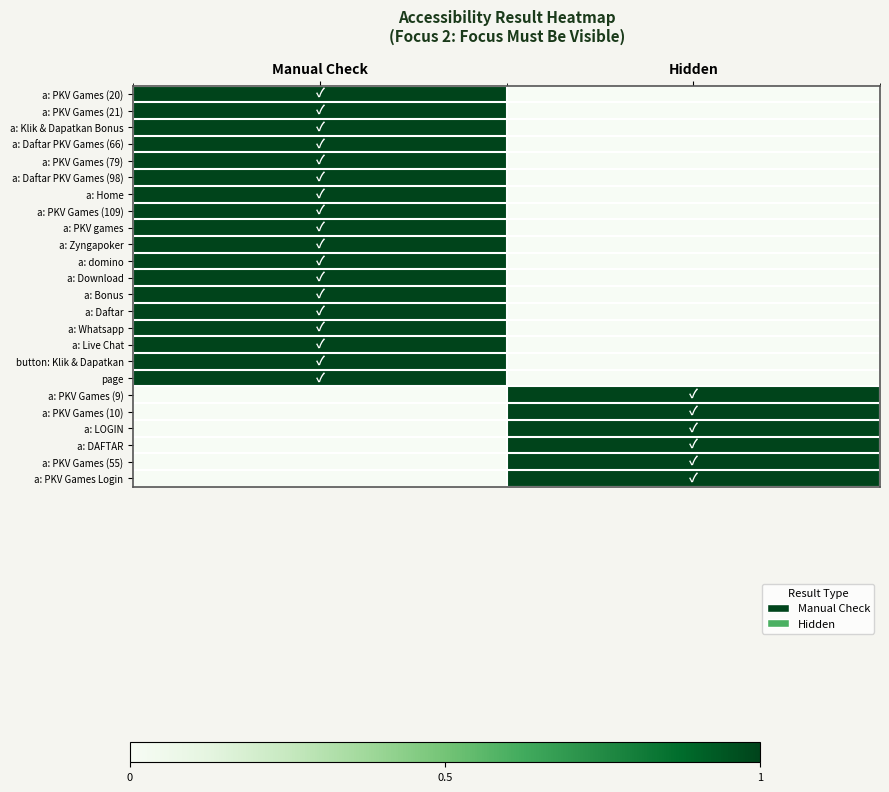

Reading right to left, extract all data points from this chart.

a: PKV Games (20): Hidden=0	Manual Check=1
a: PKV Games (21): Hidden=0	Manual Check=1
a: Klik & Dapatkan Bonus: Hidden=0	Manual Check=1
a: Daftar PKV Games (66): Hidden=0	Manual Check=1
a: PKV Games (79): Hidden=0	Manual Check=1
a: Daftar PKV Games (98): Hidden=0	Manual Check=1
a: Home: Hidden=0	Manual Check=1
a: PKV Games (109): Hidden=0	Manual Check=1
a: PKV games: Hidden=0	Manual Check=1
a: Zyngapoker: Hidden=0	Manual Check=1
a: domino: Hidden=0	Manual Check=1
a: Download: Hidden=0	Manual Check=1
a: Bonus: Hidden=0	Manual Check=1
a: Daftar: Hidden=0	Manual Check=1
a: Whatsapp: Hidden=0	Manual Check=1
a: Live Chat: Hidden=0	Manual Check=1
button: Klik & Dapatkan: Hidden=0	Manual Check=1
page: Hidden=0	Manual Check=1
a: PKV Games (9): Hidden=1	Manual Check=0
a: PKV Games (10): Hidden=1	Manual Check=0
a: LOGIN: Hidden=1	Manual Check=0
a: DAFTAR: Hidden=1	Manual Check=0
a: PKV Games (55): Hidden=1	Manual Check=0
a: PKV Games Login: Hidden=1	Manual Check=0